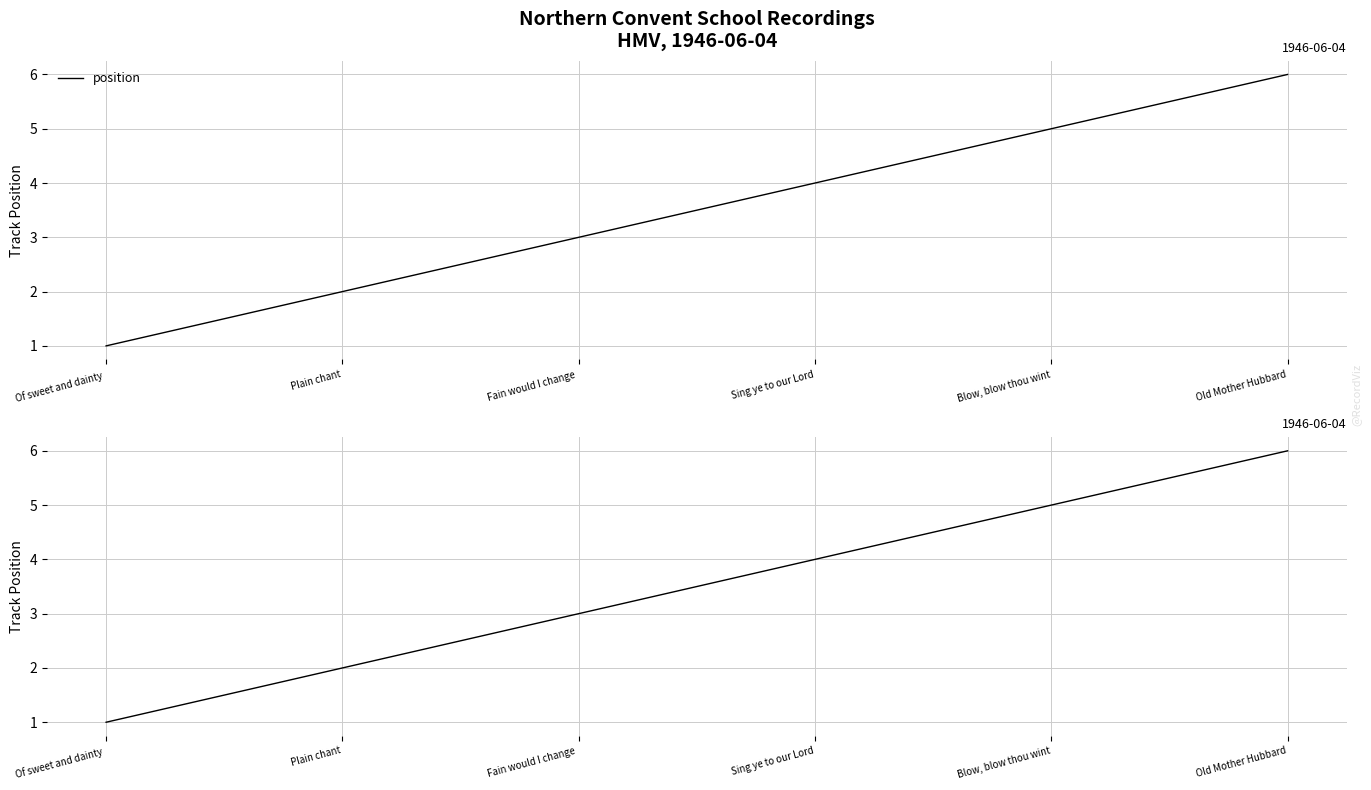

Where does the data first go above 4?

Blow, blow thou wint